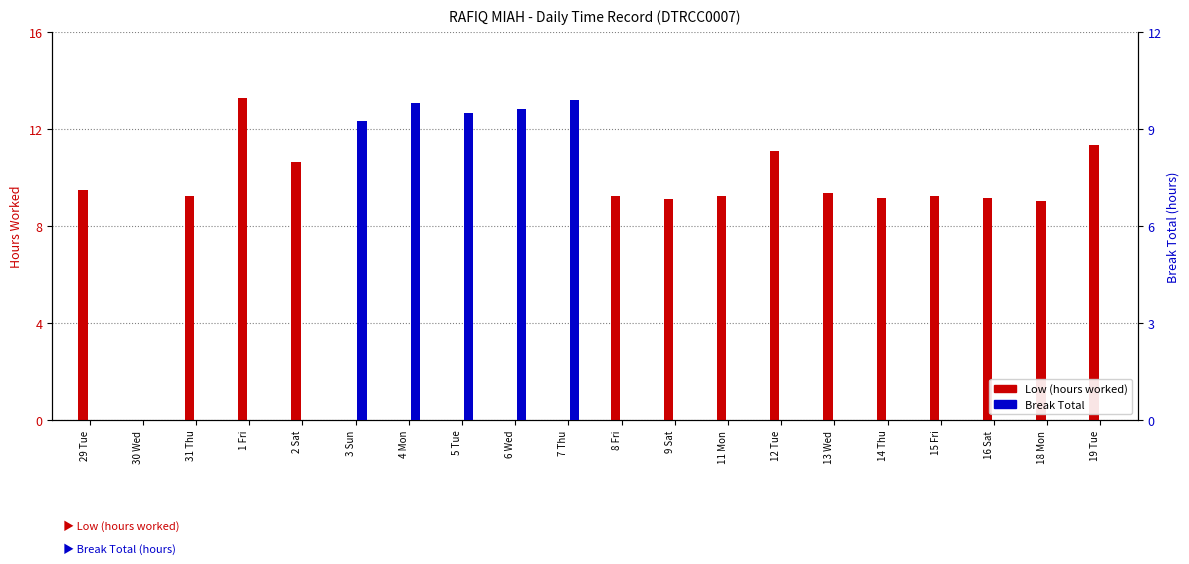

What is the label of the 4th bar from the left?

1 Fri